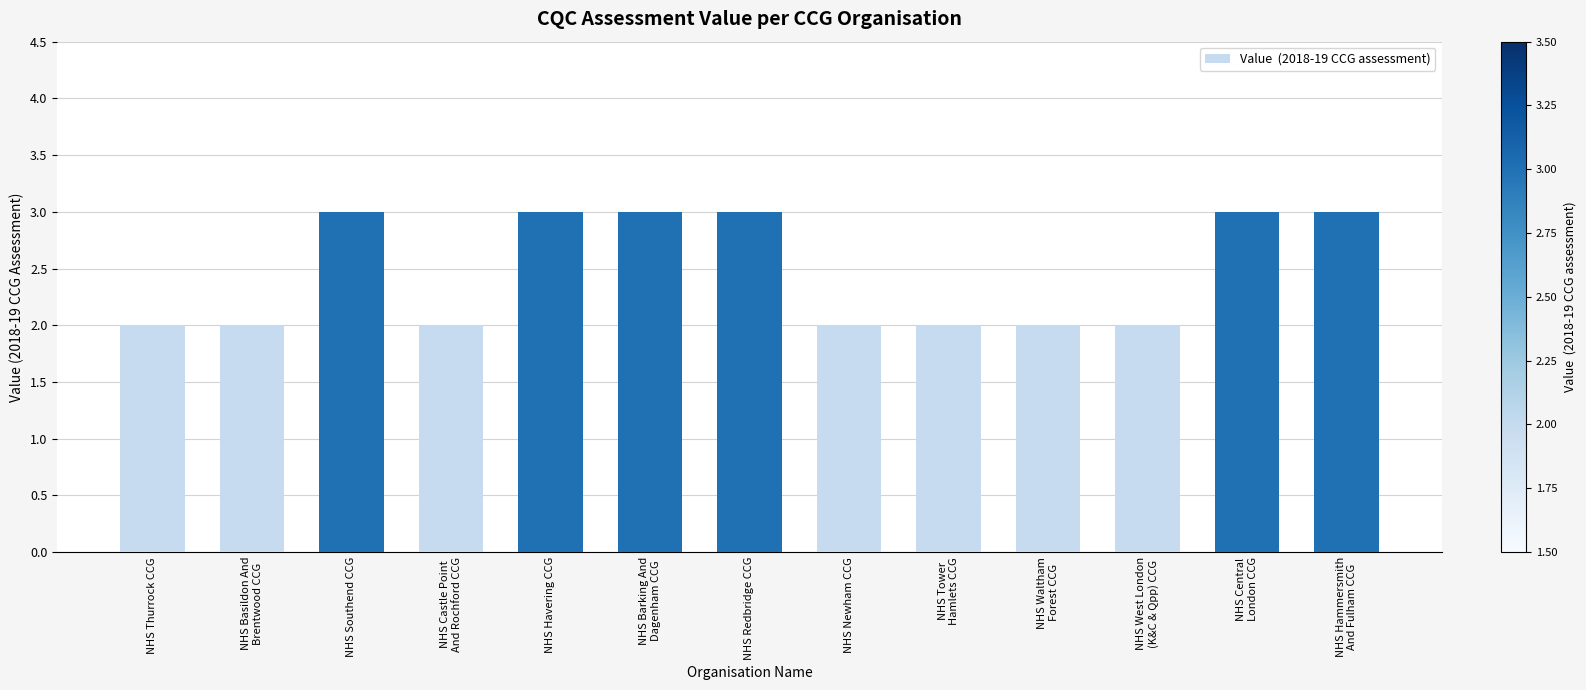

What is the value of the 10th bar from the left?

2